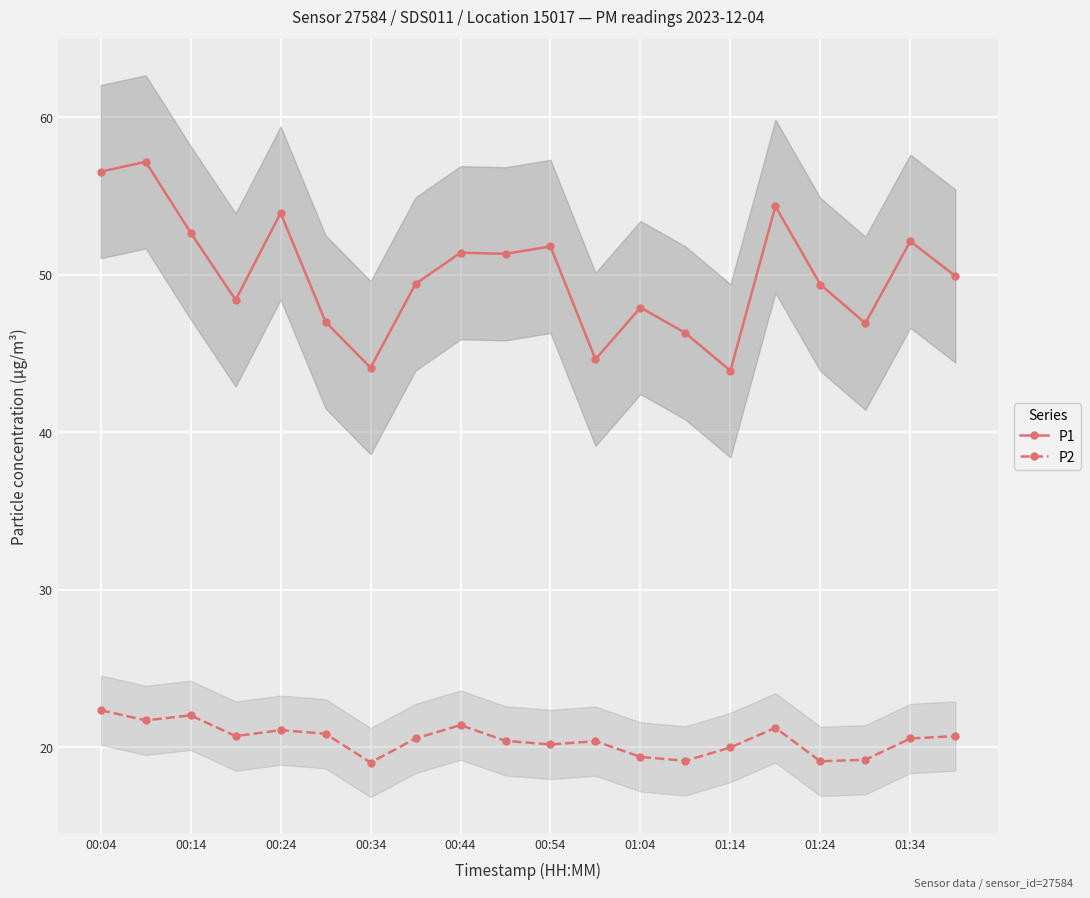

True or false: P2 has a value of 15.5 at 00:04.

False